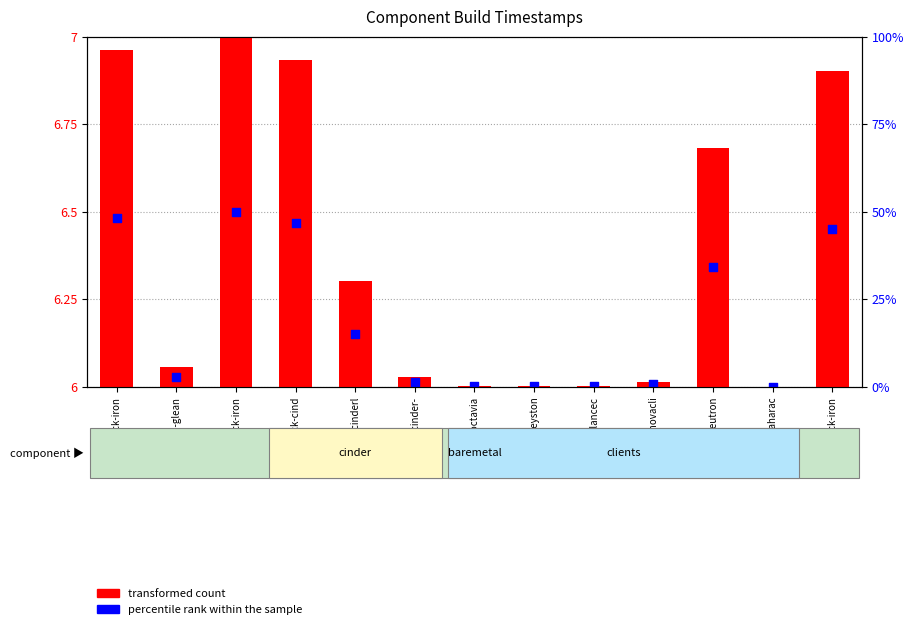

Which series has the largest Y range (max minus min)?

transformed count